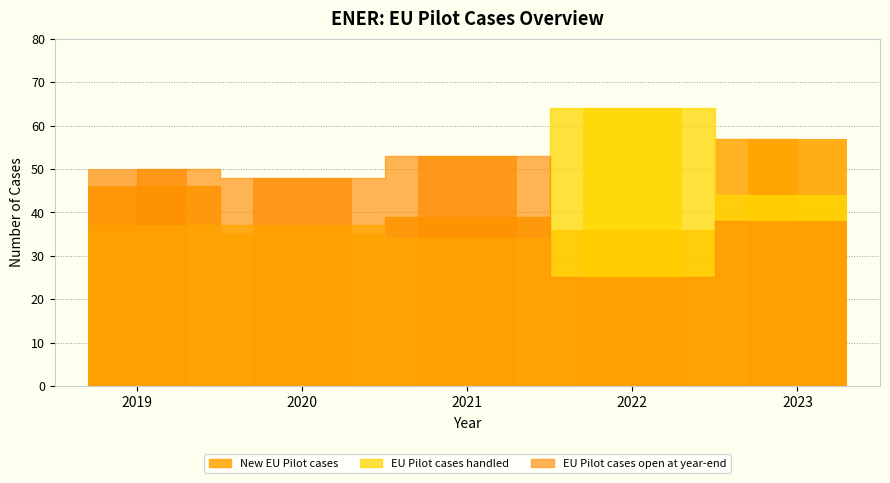

At 2022, list the series in order from smallest to largest.

EU Pilot cases open at year-end, New EU Pilot cases, EU Pilot cases handled